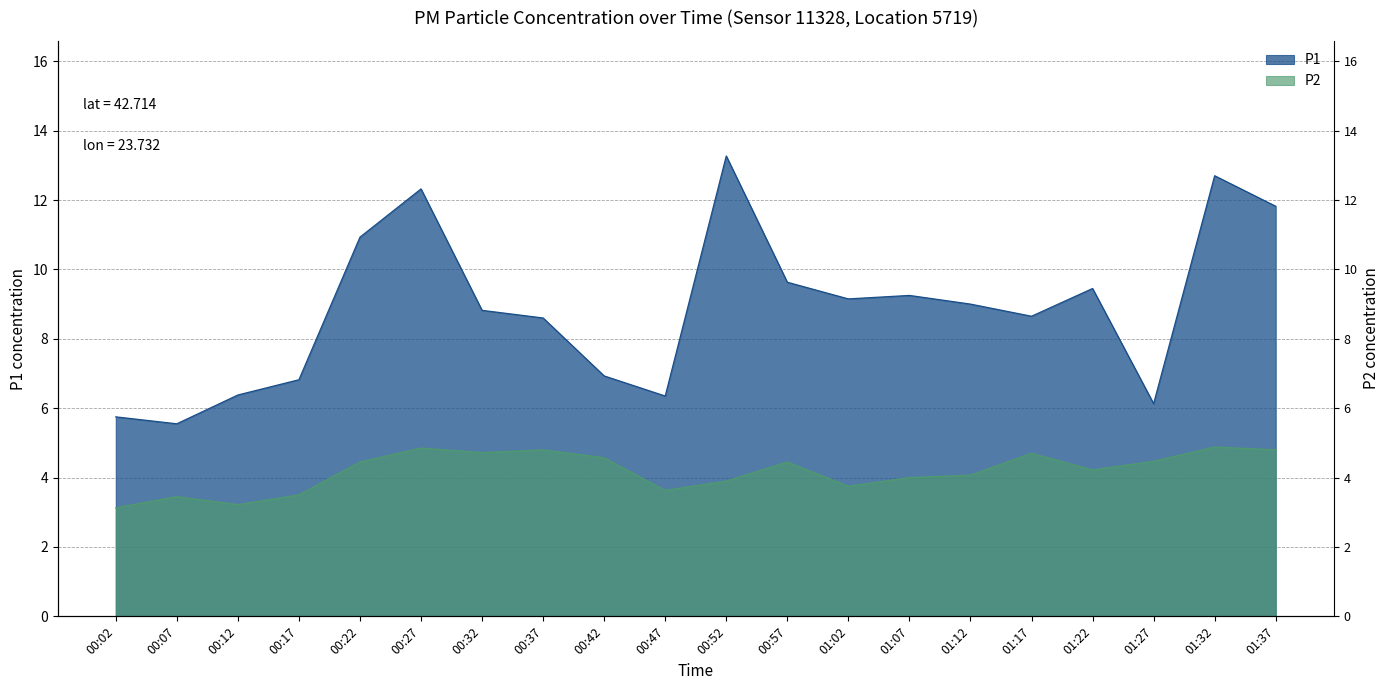

True or false: P2 has a value of 4.8 at 00:37.

True